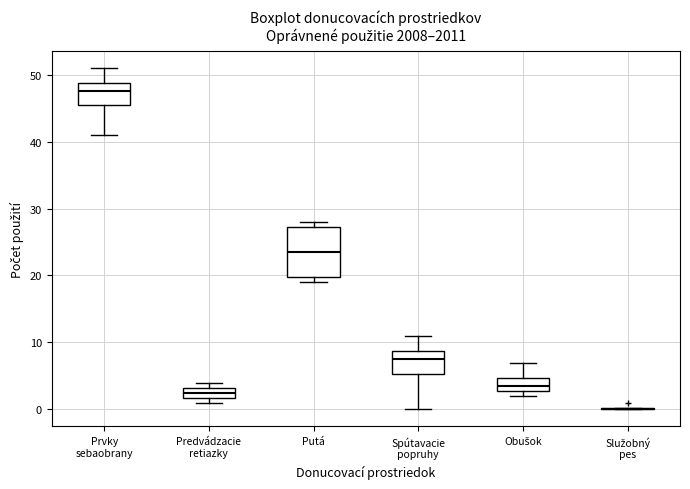

Reading left to right, transcribe this box plot: for each box, give where its median line is, the range the box spans, and where its two whiskers end, as read against the y-axis. The values are not printed on the chart, so give them approximately, as read against the axis.

Prvky sebaobrany: median 48, box 46 to 49, whiskers 41 to 51
Predvádzacie retiazky: median 3 (inside the box), box 2 to 3, whiskers 1 to 4
Putá: median 24, box 20 to 27, whiskers 19 to 28
Spútavacie popruhy: median 8, box 5 to 9, whiskers 0 to 11
Obušok: median 4, box 3 to 5, whiskers 2 to 7
Služobný pes: box collapsed to a line at 0, whiskers 0 to 0